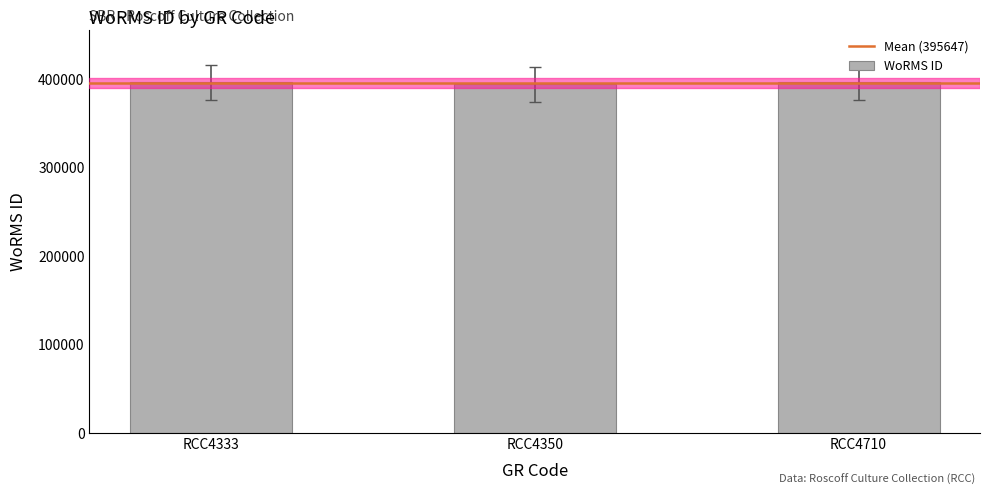

What is the change in value from RCC4333 to RCC4350?

-2450